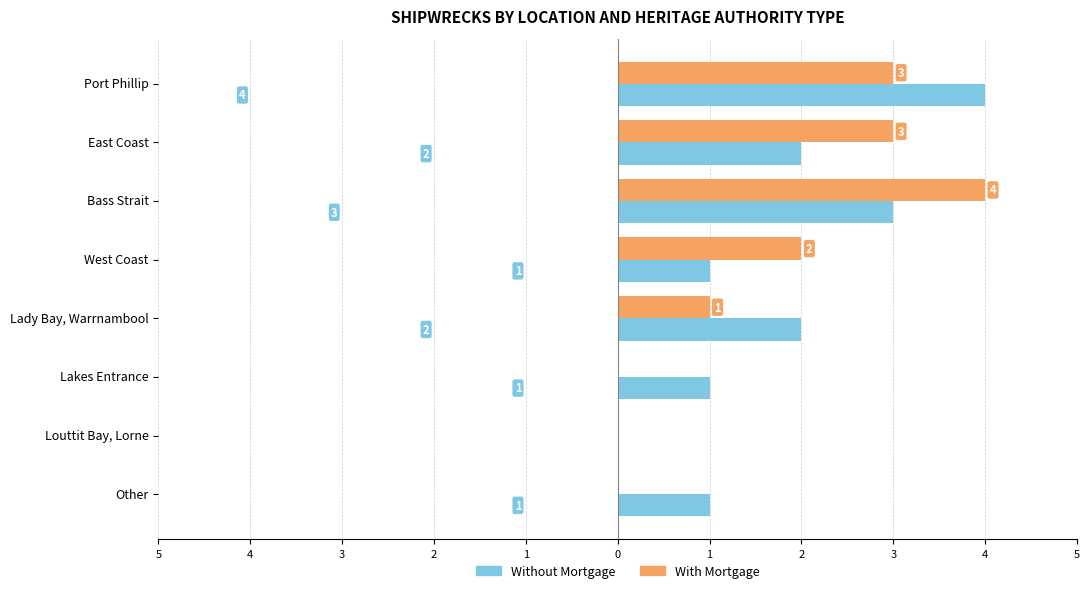

What are all the series names shown in the legend?

Without Mortgage, With Mortgage